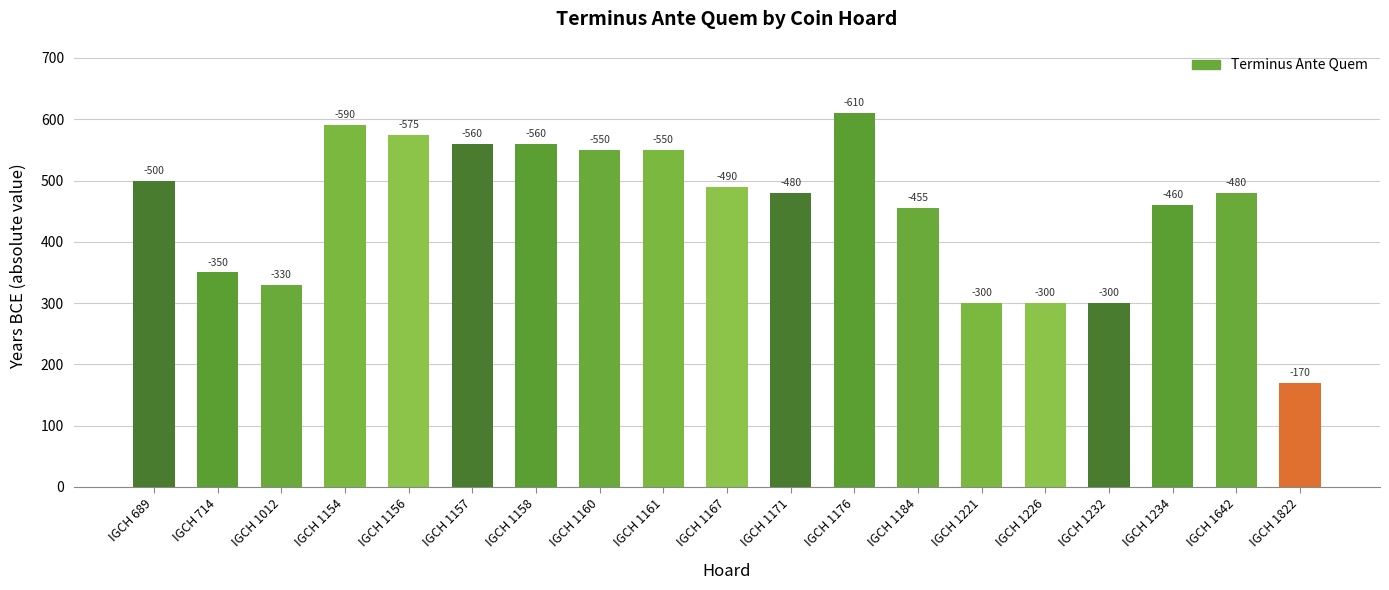

How many bars are there in total?

19